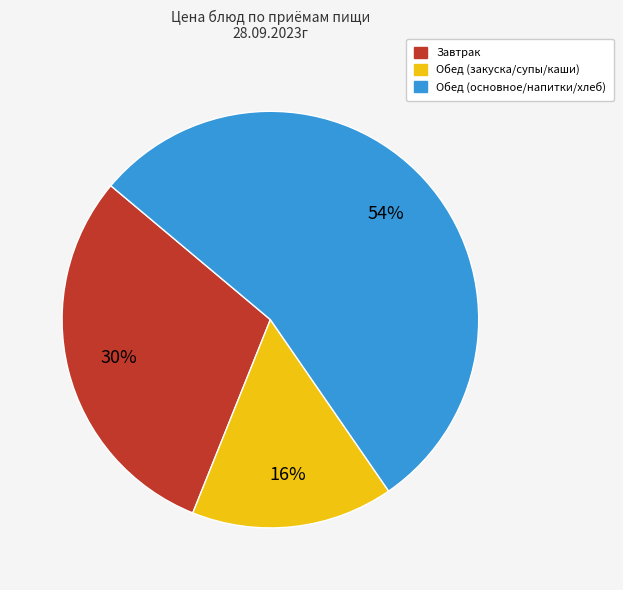

To the nearest percent, what is the average slice percentage?

33%